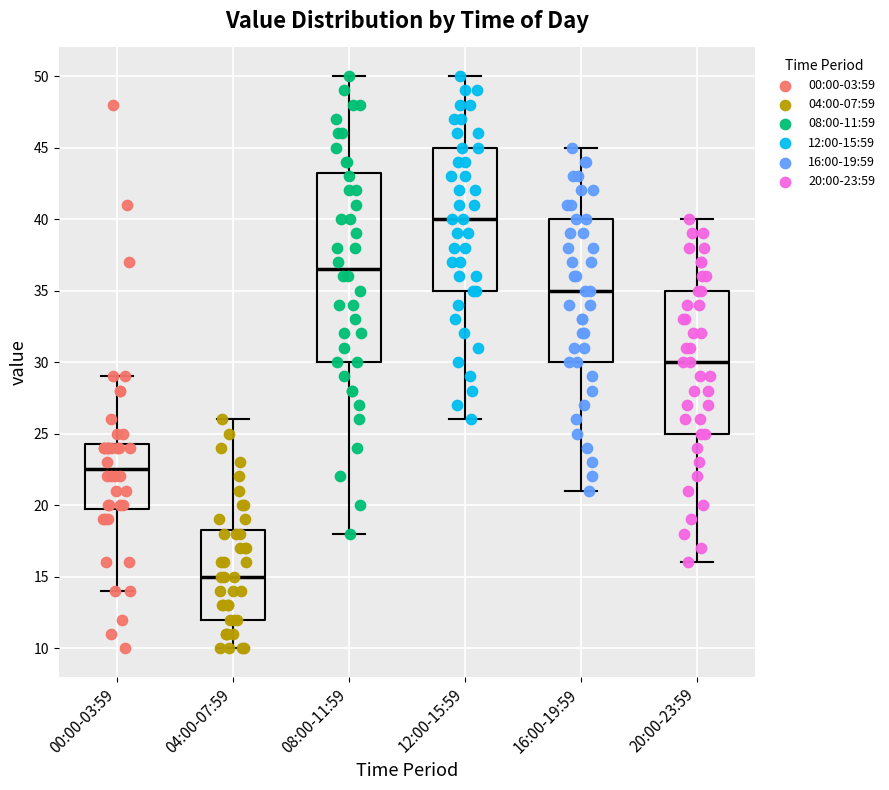

Reading left to right, transcribe this box plot: for each box, give where its median line is, the range the box spans, and where its two whiskers end, as read against the y-axis. The values are not printed on the chart, so give them approximately, as read against the axis.

00:00-03:59: median 22.5, box 20.0 to 24.5, whiskers 14.0 to 29.0
04:00-07:59: median 15.0, box 12.0 to 18.5, whiskers 10.0 to 26.0
08:00-11:59: median 36.5, box 30.0 to 43.5, whiskers 18.0 to 50.0
12:00-15:59: median 40.0, box 35.0 to 45.0, whiskers 26.0 to 50.0
16:00-19:59: median 35.0, box 30.0 to 40.0, whiskers 21.0 to 45.0
20:00-23:59: median 30.0, box 25.0 to 35.0, whiskers 16.0 to 40.0